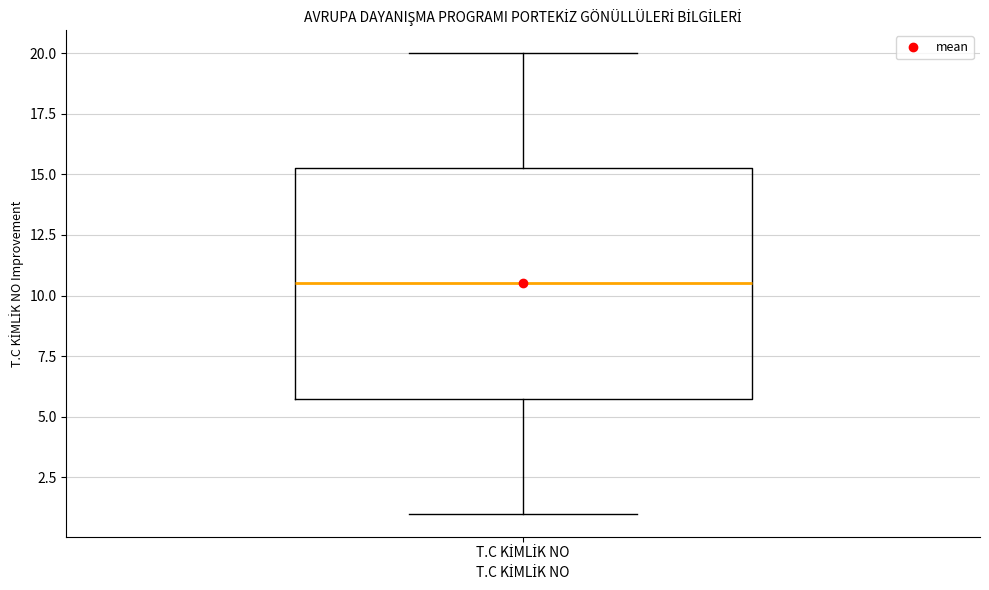

Where does the upper whisker of the box for T.C KİMLİK NO end on the y-axis? The values are not printed on the chart, so give them approximately, as read against the axis.

20.0